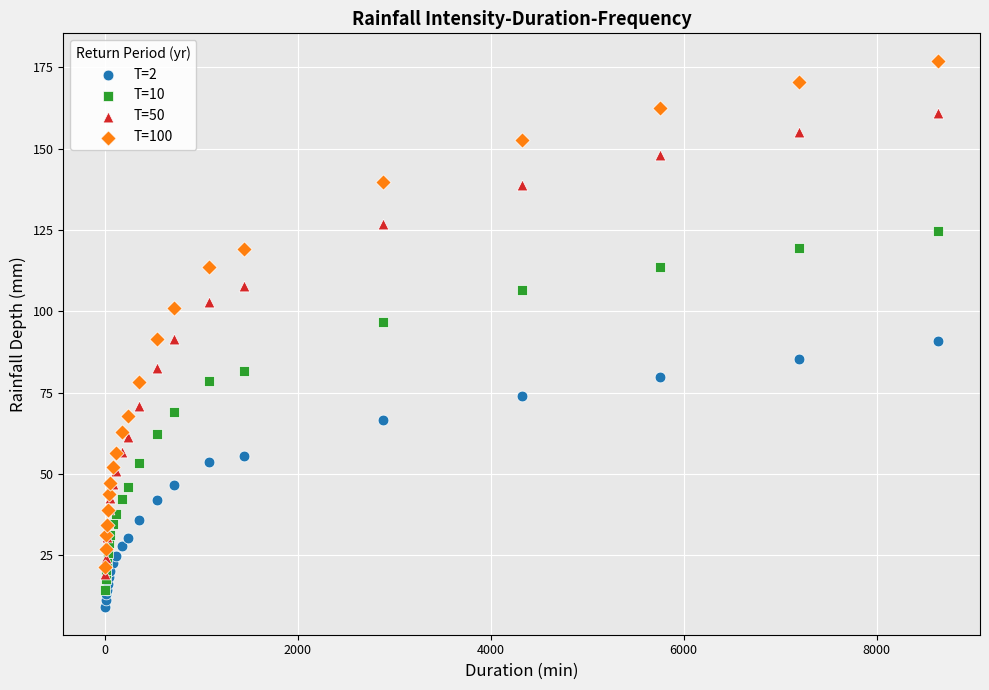

What are all the series names shown in the legend?

T=2, T=10, T=50, T=100